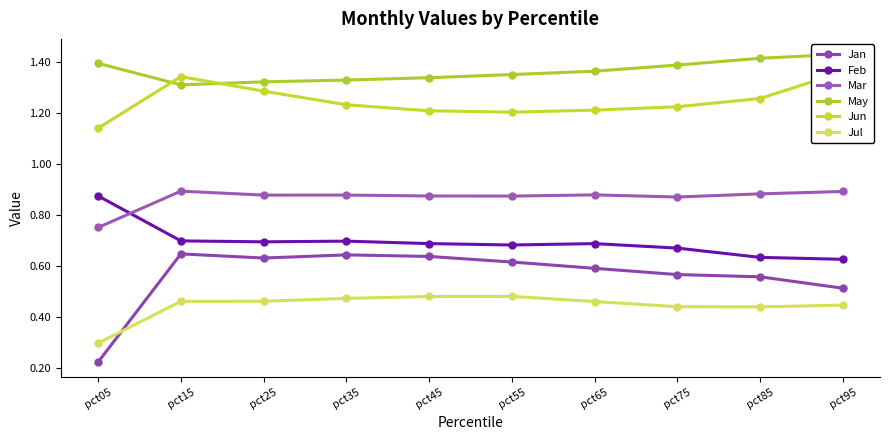

At which category does Mar reach its first local valley?

pct25